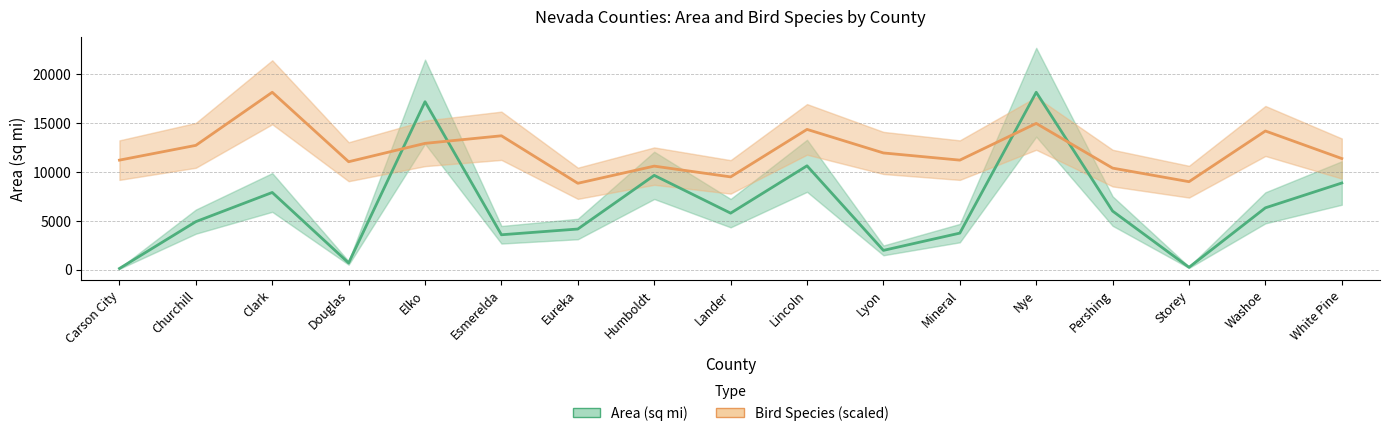

What is the label of the 14th point from the left?

Pershing